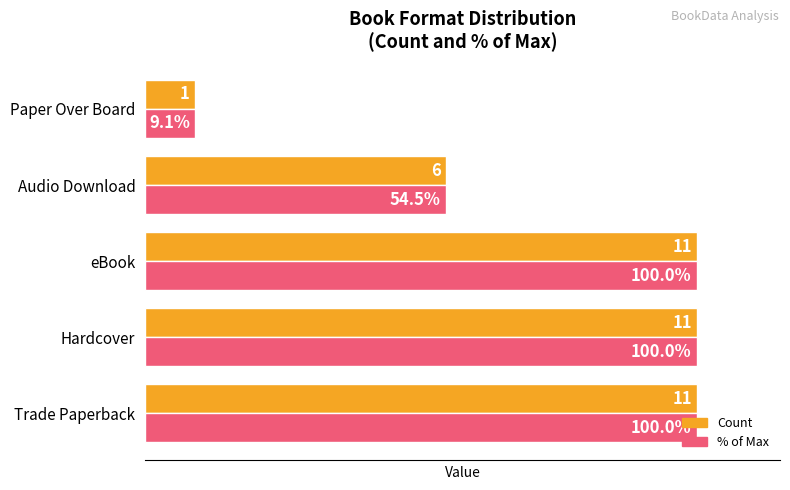

Where is % of Max nearest to the value 54?

Audio Download